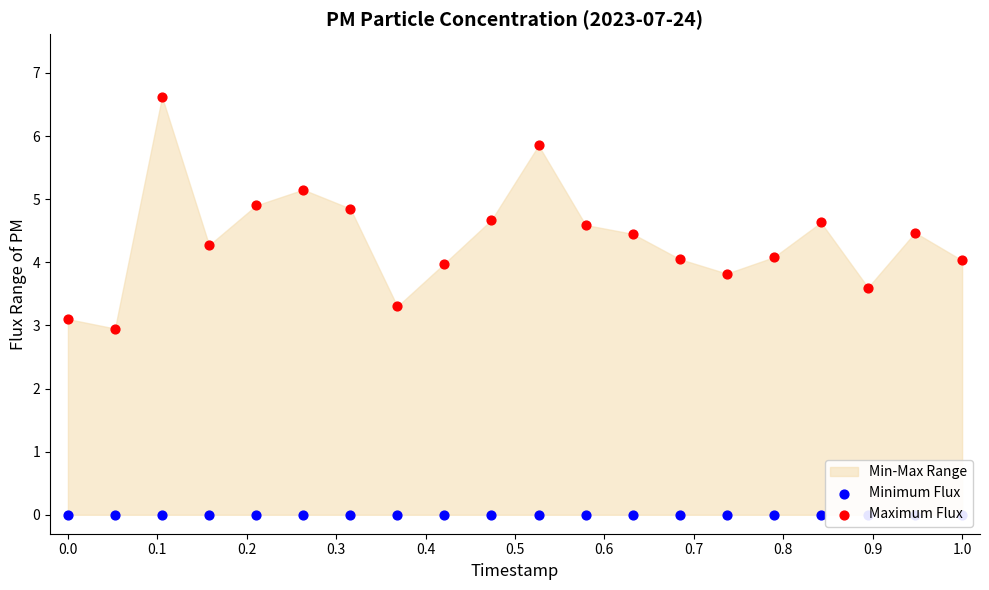

Which series reaches the maximum Y coordinate?

Maximum Flux